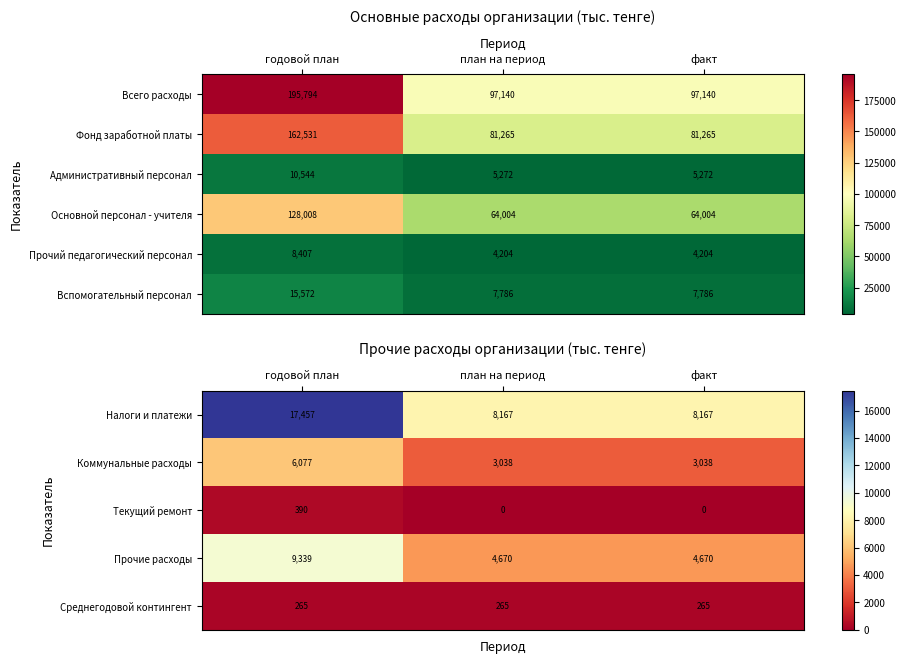

How many data points does each series have?

3